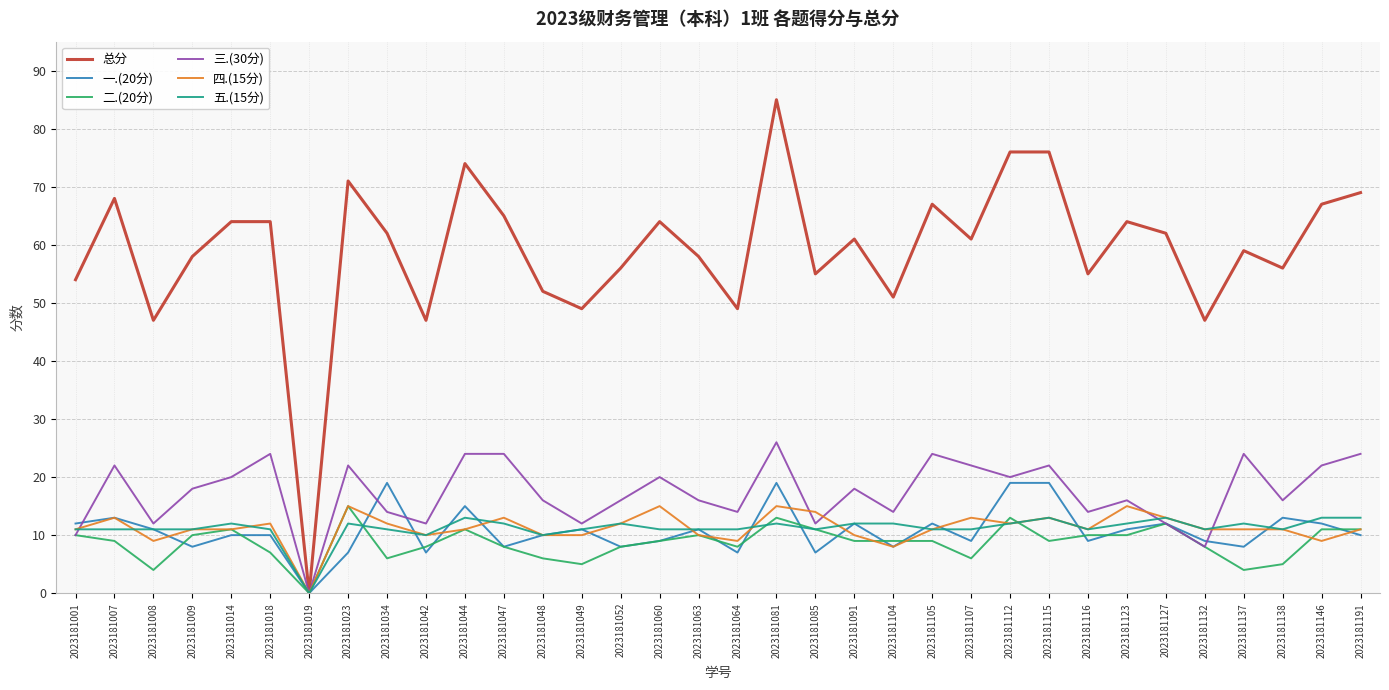

At which category is the sum across all series the highest?

2023181081